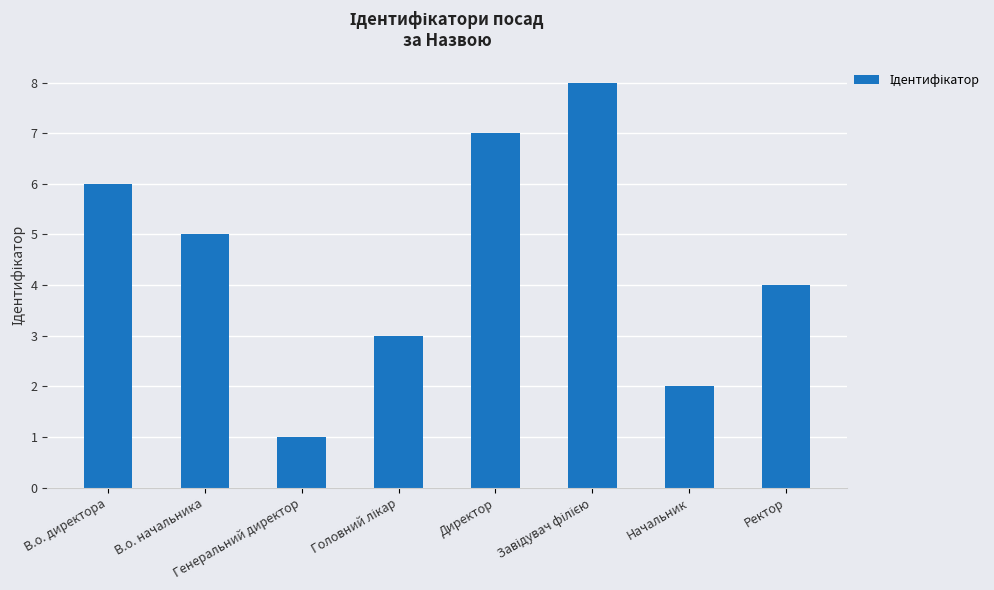

What is the sum of all values?

36